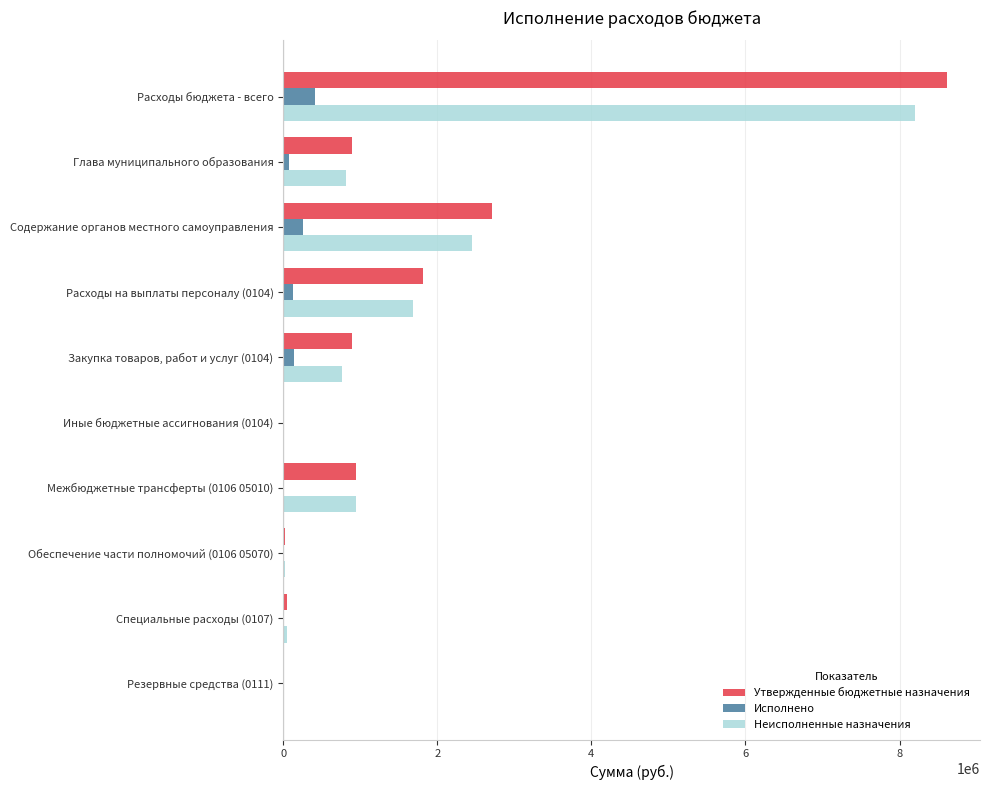

What is the total value across all series at Содержание органов местного самоуправления?

5416492.0